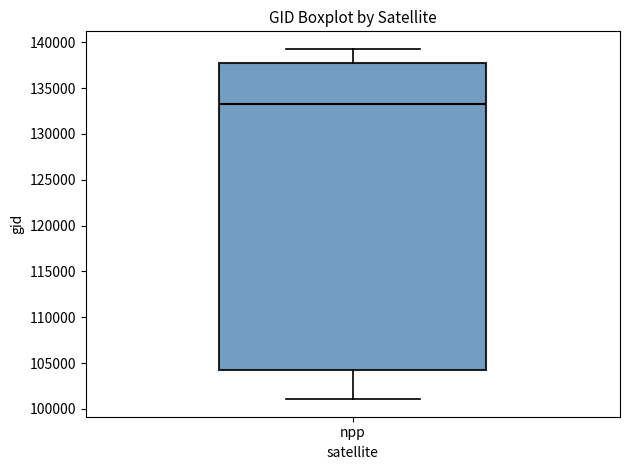

Where is the lower edge of the box for npp on the y-axis? The values are not printed on the chart, so give them approximately, as read against the axis.

104000